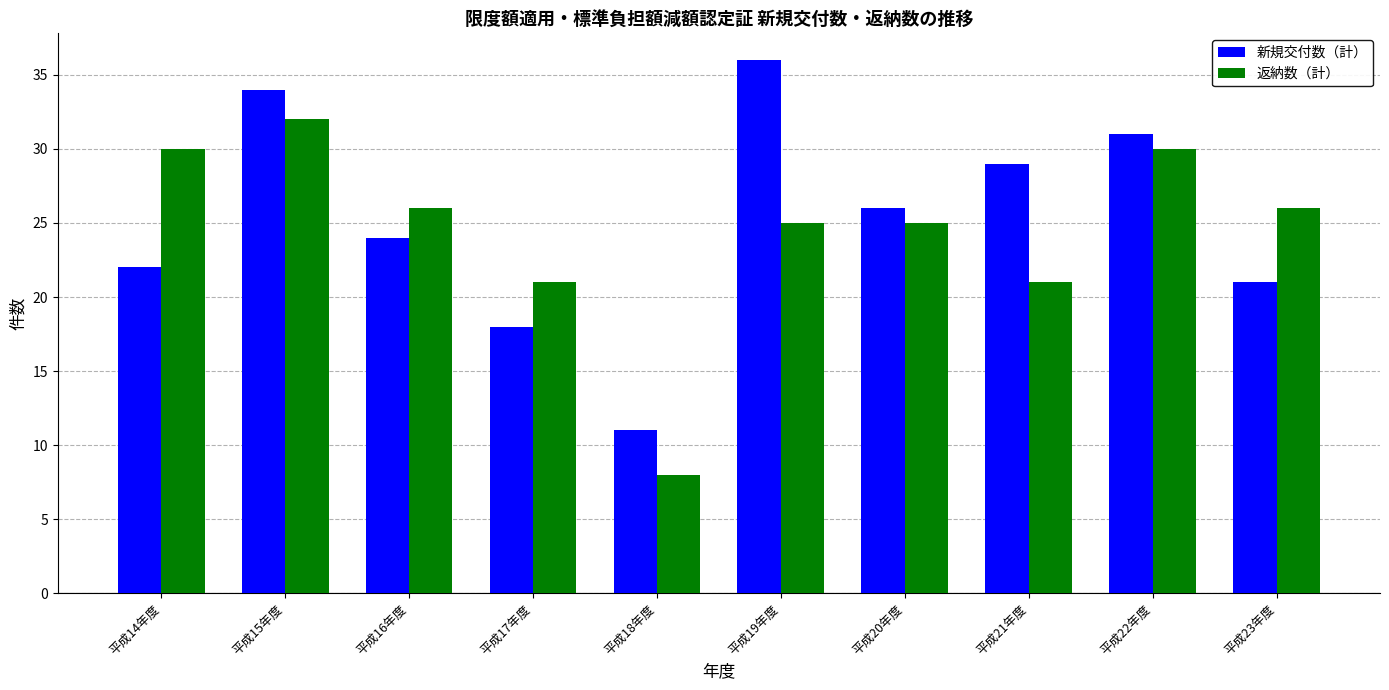

What is the sum of the 新規交付数（計） values at 平成15年度 and 平成23年度?

55